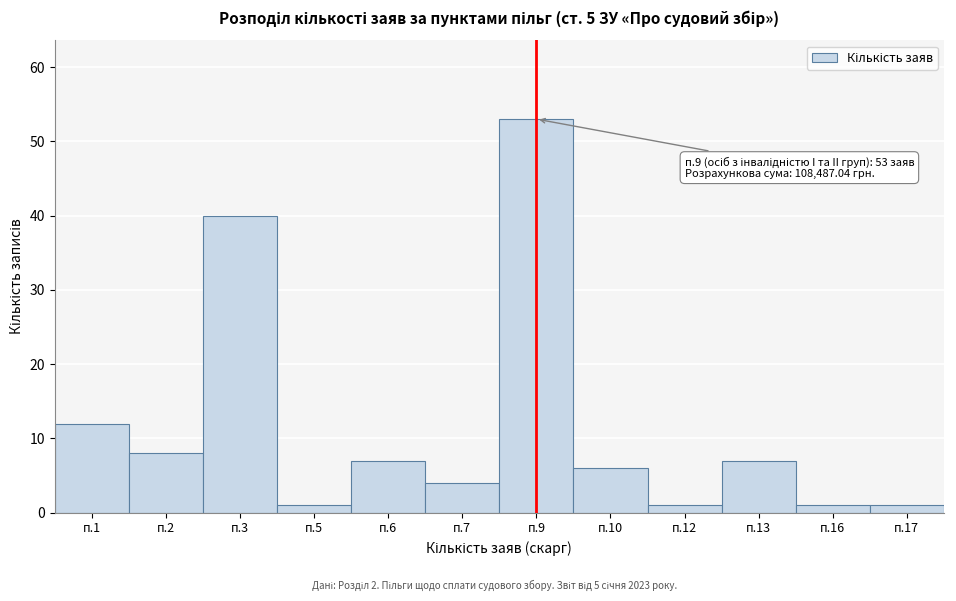

Reading right to left, transcribe all the data shown in this chart.

п.17=1	п.16=1	п.13=7	п.12=1	п.10=6	п.9=53	п.7=4	п.6=7	п.5=1	п.3=40	п.2=8	п.1=12